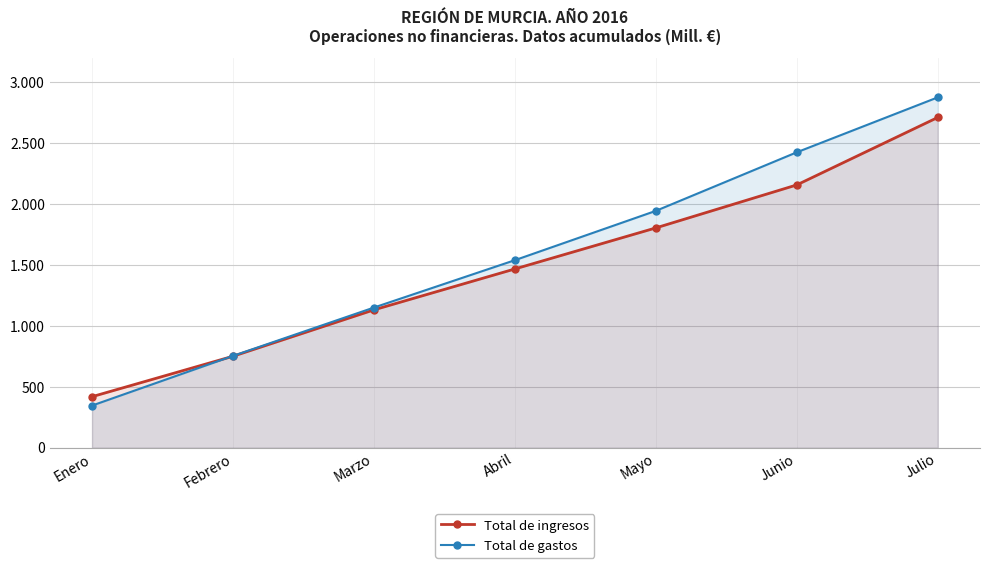

True or false: Total de gastos and Total de ingresos cross at least once.

True